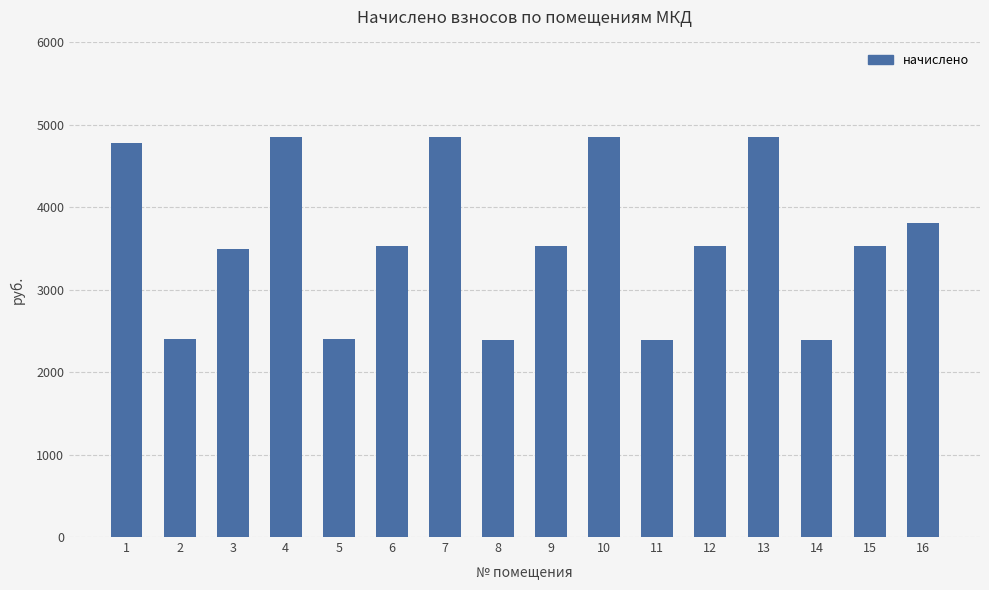

Does the chart contain stacked bars?

No